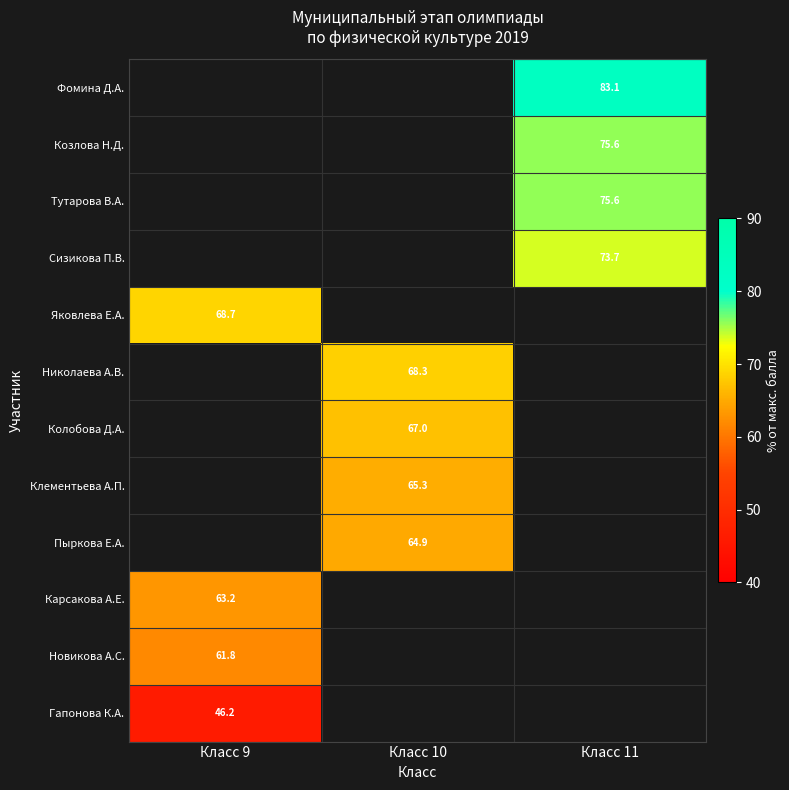

What is the maximum value for Карсакова А.Е.?

63.2